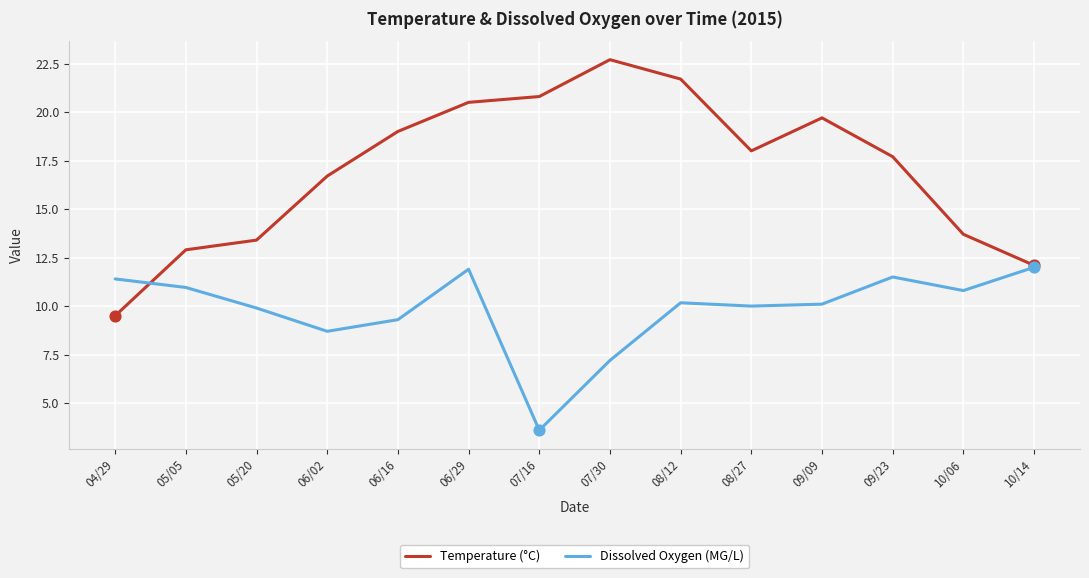

At how many categories does at least one series exceed 17?

8